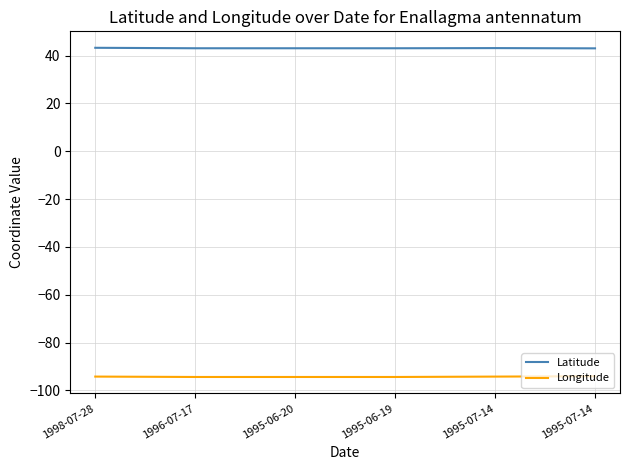

What are all the series names shown in the legend?

Latitude, Longitude